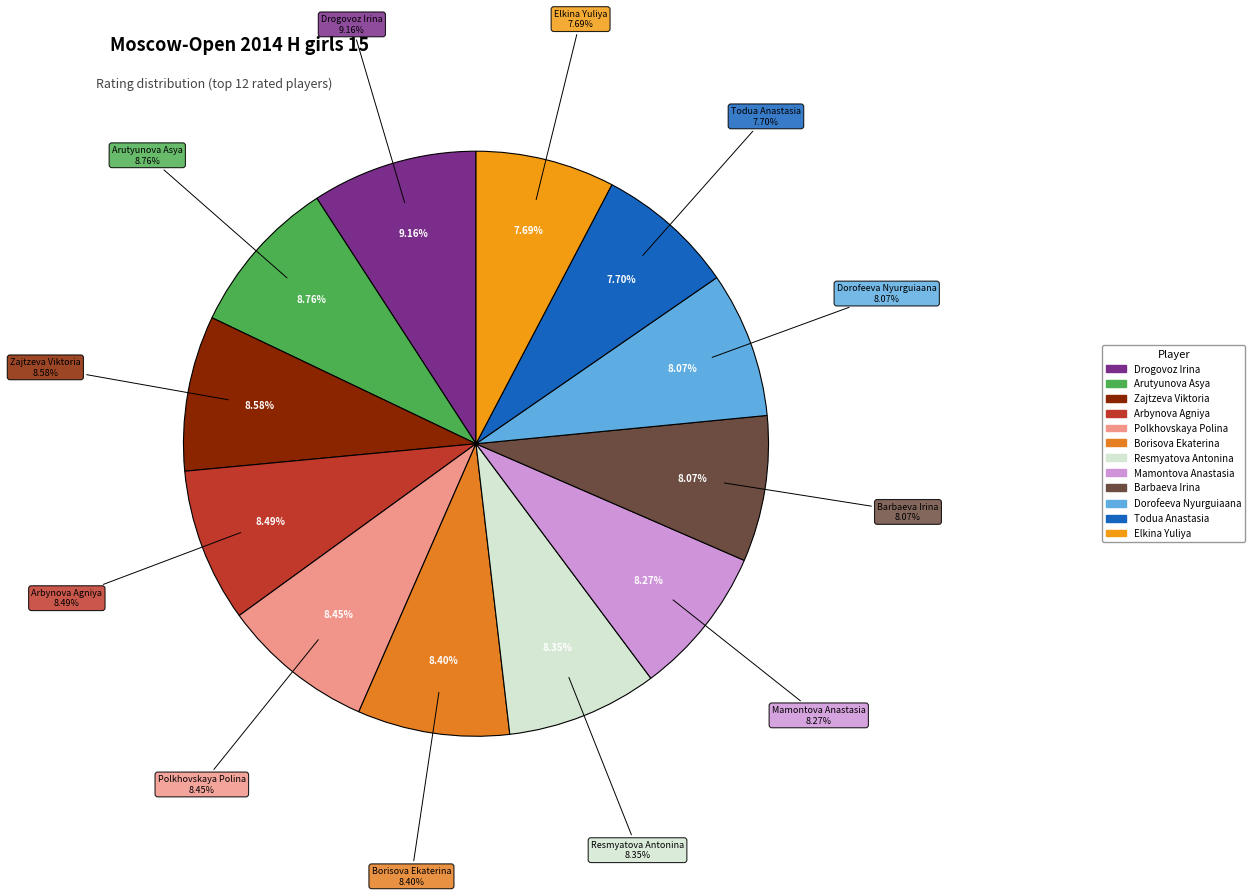

Does any single category account for the majority?

No